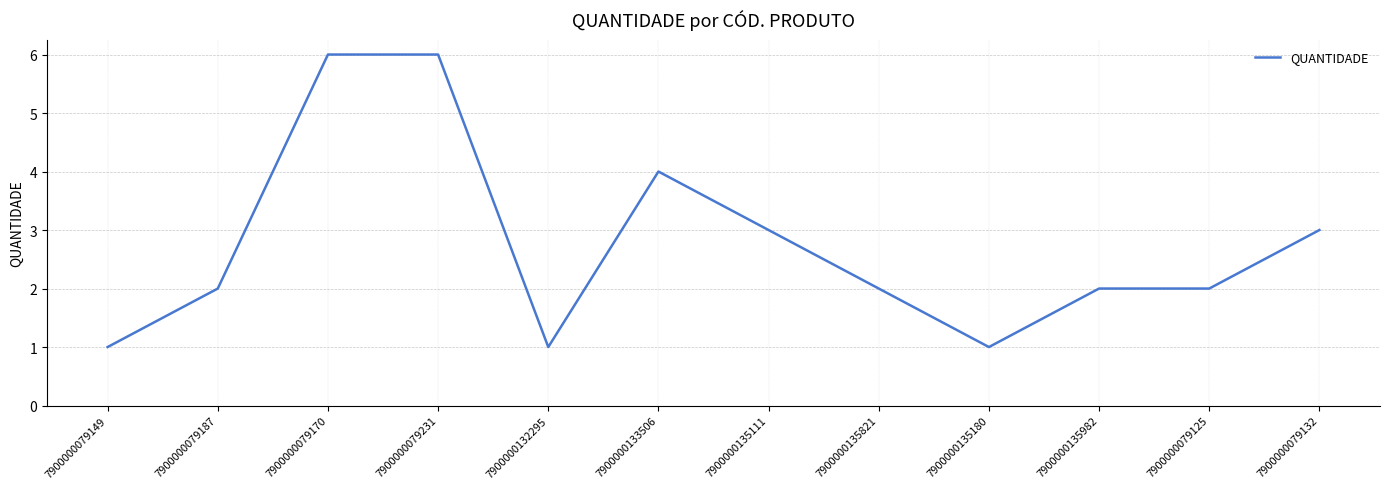

What position from the right is 7900000135111?

6